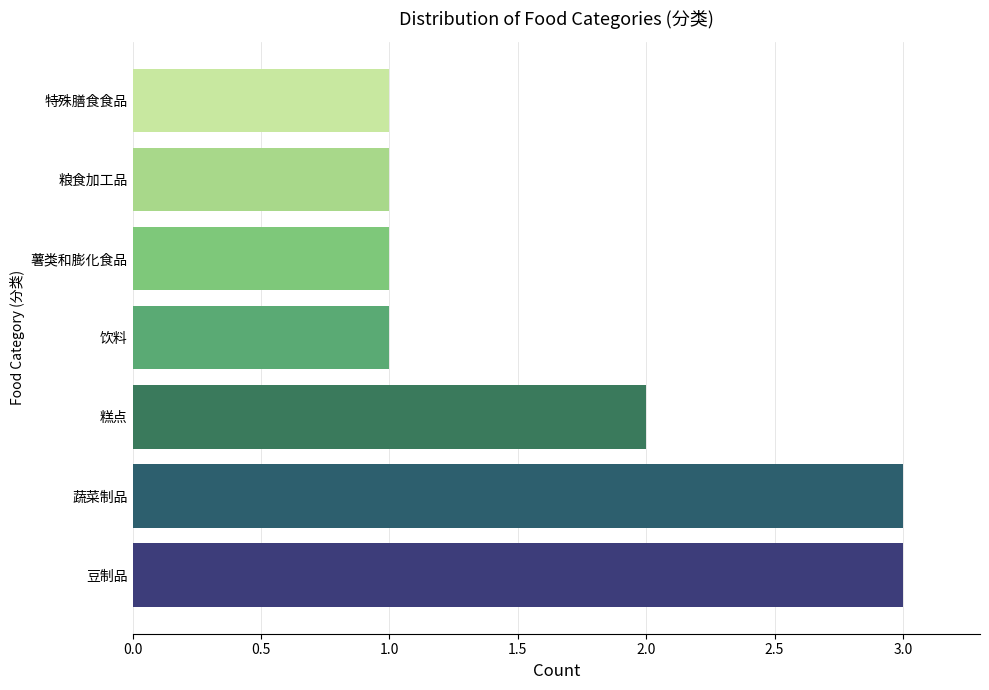

Read the value at 豆制品.

3